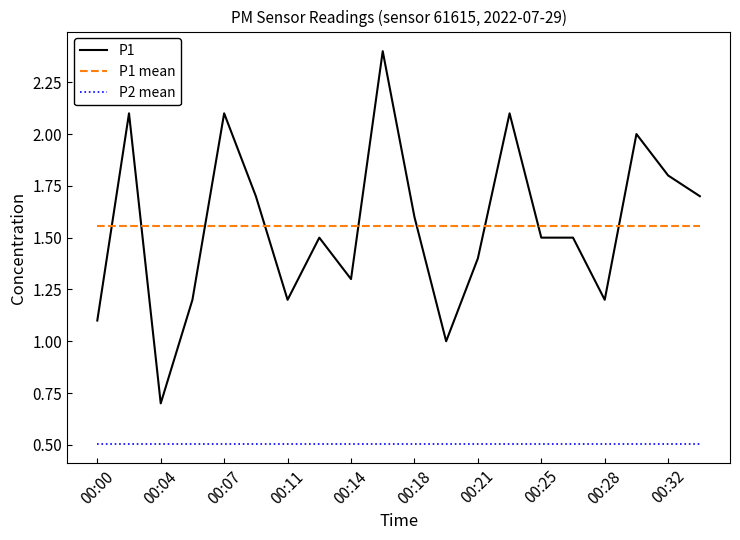

Rank the series by their maximum value, from highest to lowest.

P1, P1 mean, P2 mean